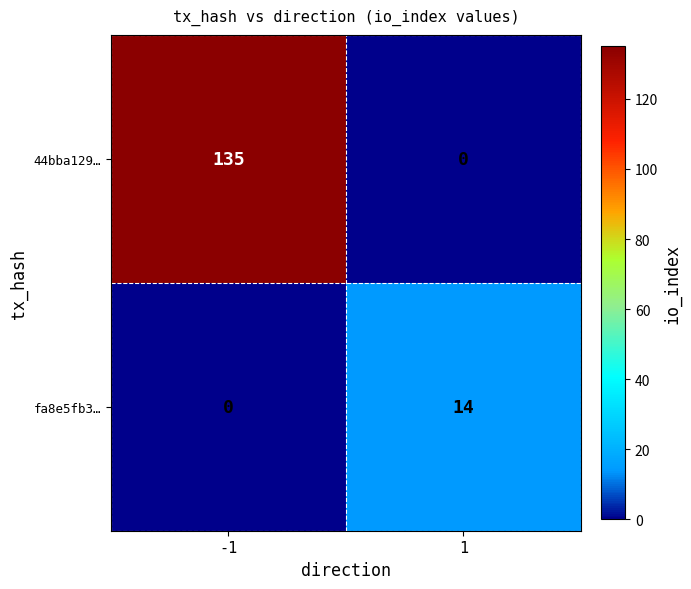

What is the difference between the 44bba129… values at -1 and 1?

135